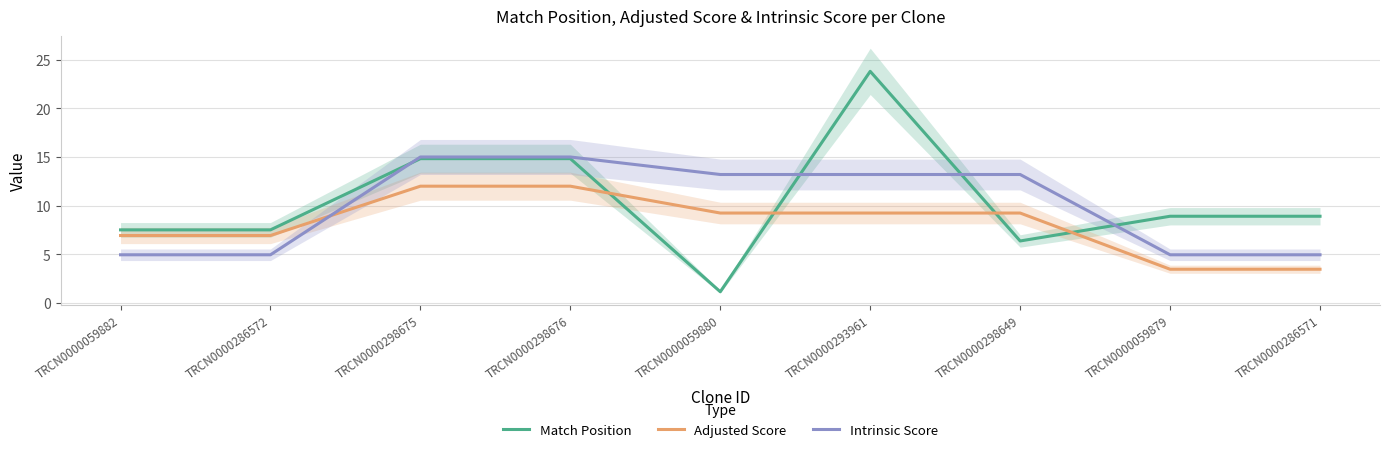

In Match Position, how many points are lower than both neighbors (excluding endpoints)?

2